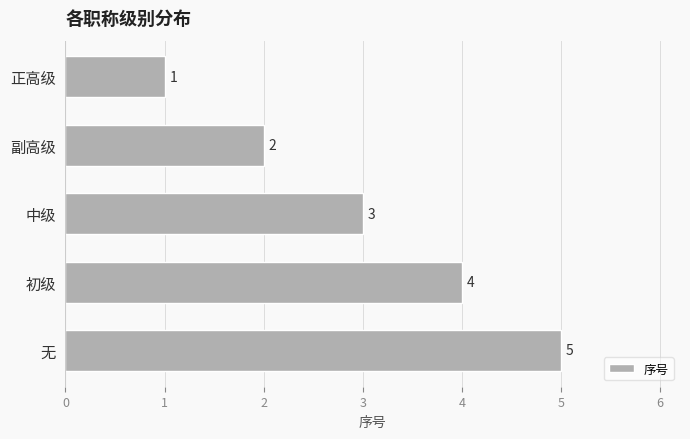

List the labels in order of value, largest first.

无, 初级, 中级, 副高级, 正高级